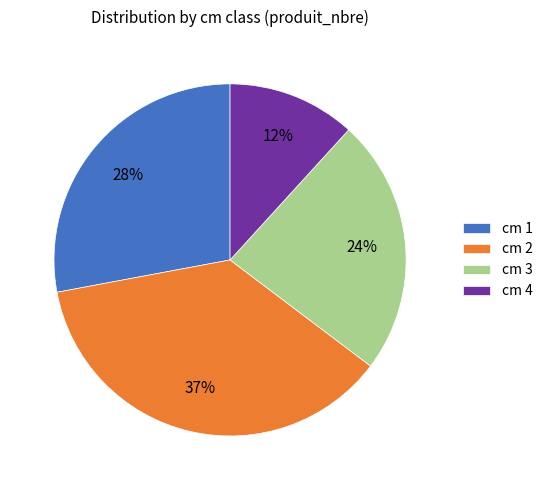

What is the ratio of the value at cm 2 to the value at cm 4?

3.1